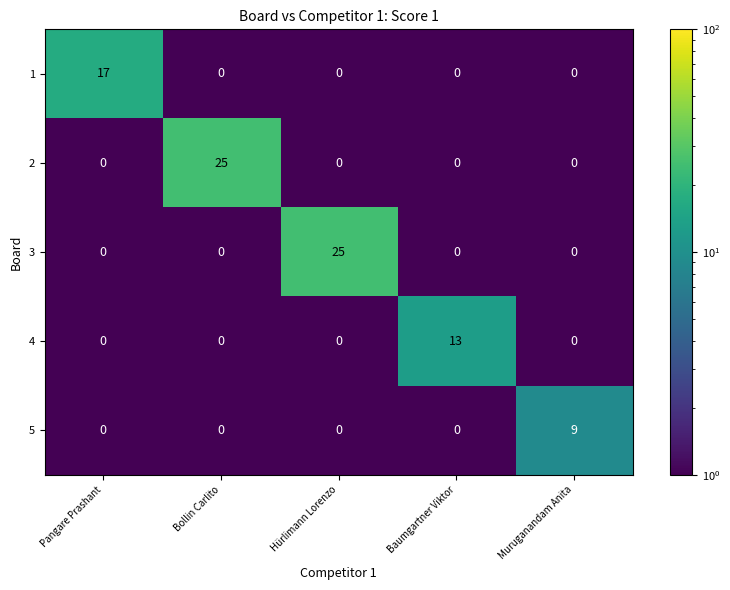

What is the approximate value of 2 at Bollin Carlito, to the nearest 5?

25